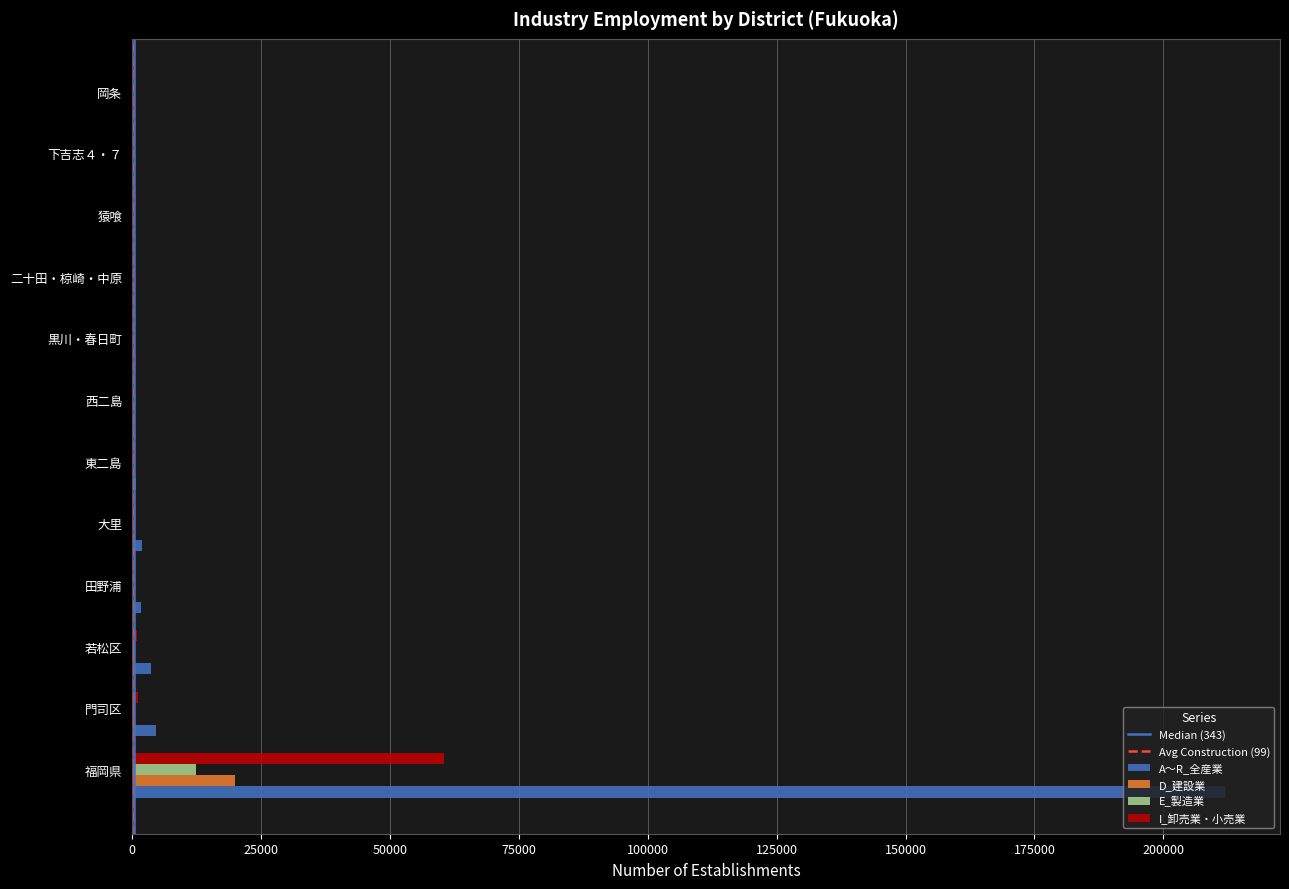

At which label is I_卸売業・小売業 closest to 30258?

門司区